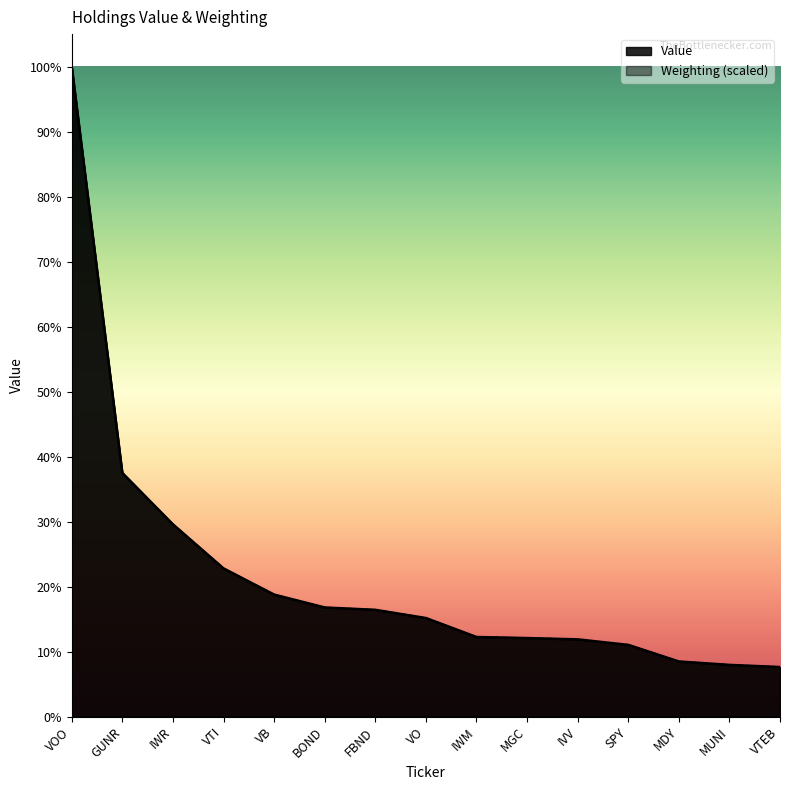

Which category has the highest value across all series?

VOO